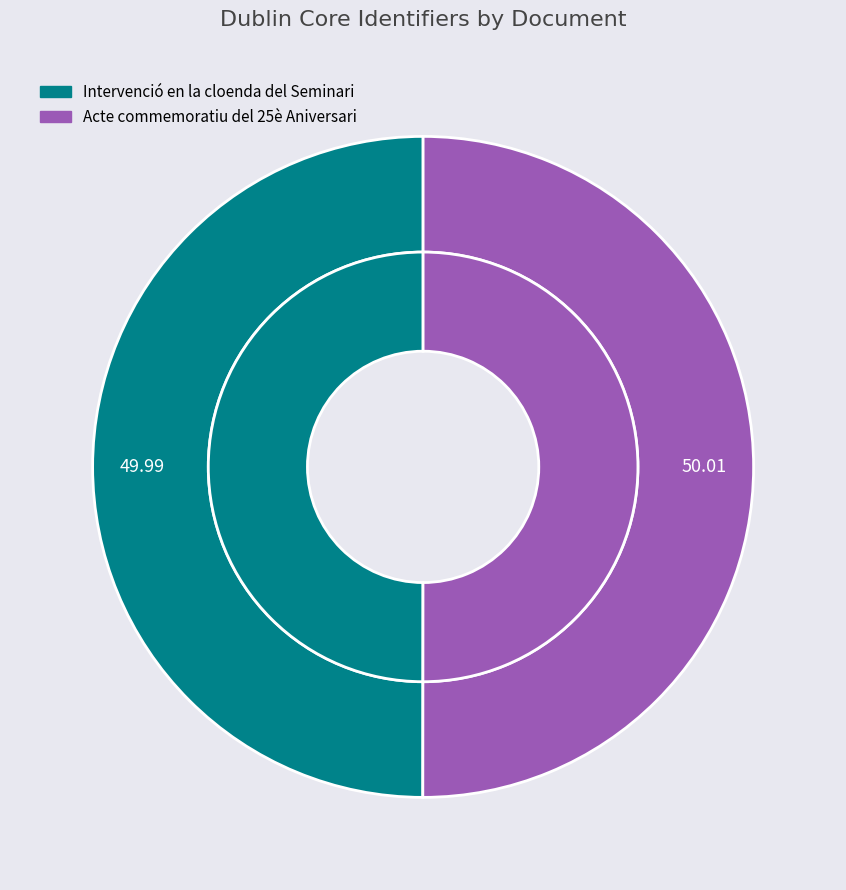

Is it true that Intervenció en la cloenda del Seminari is 50% of the pie?

True